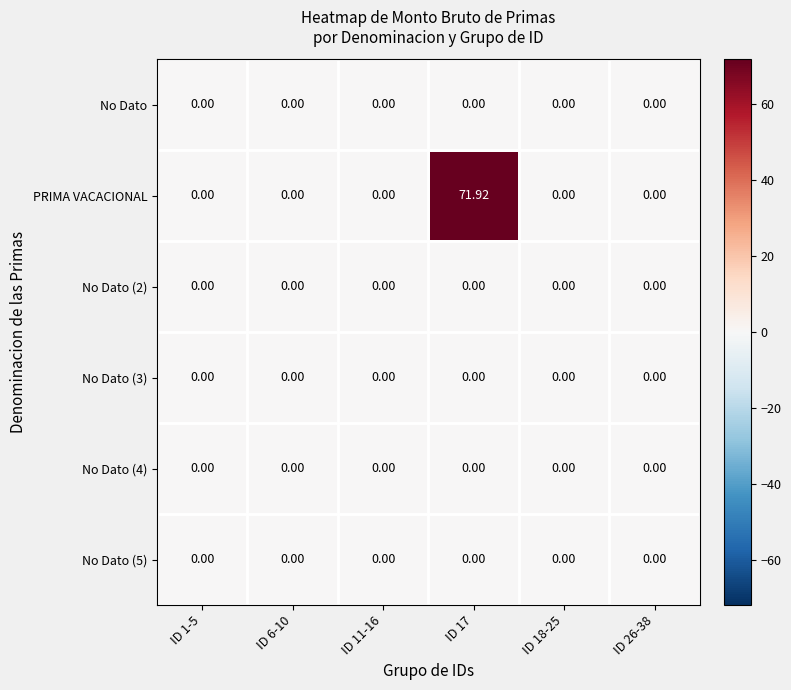

Which series has the widest spread of values?

PRIMA VACACIONAL